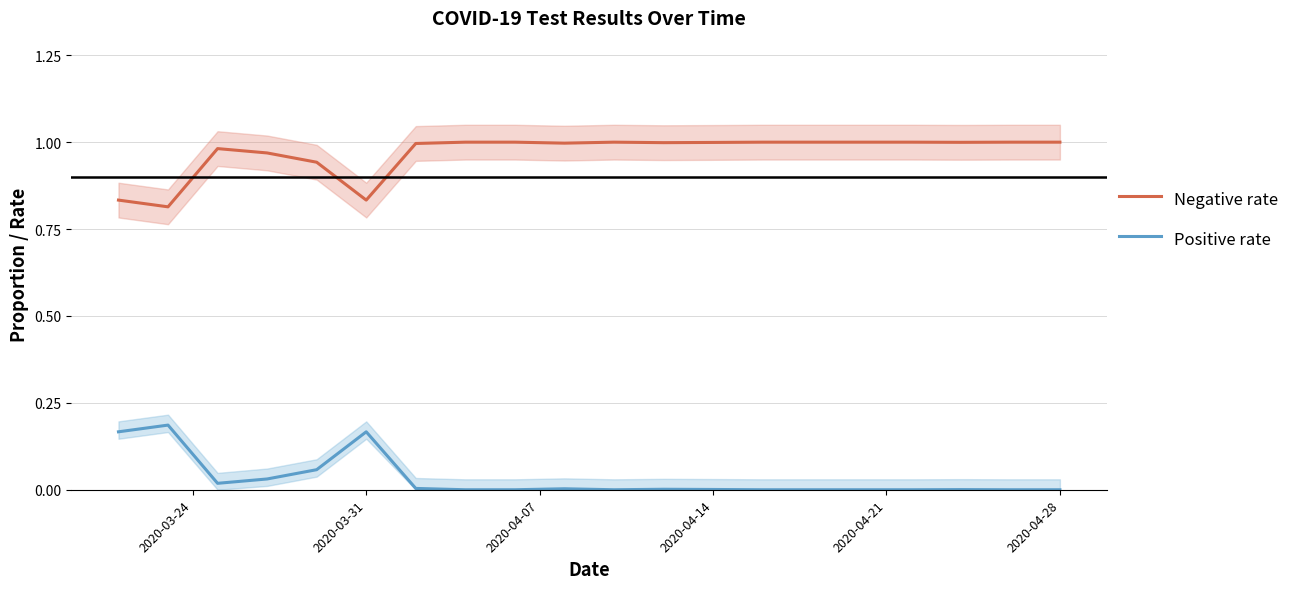

True or false: Negative rate and Positive rate cross at least once.

False